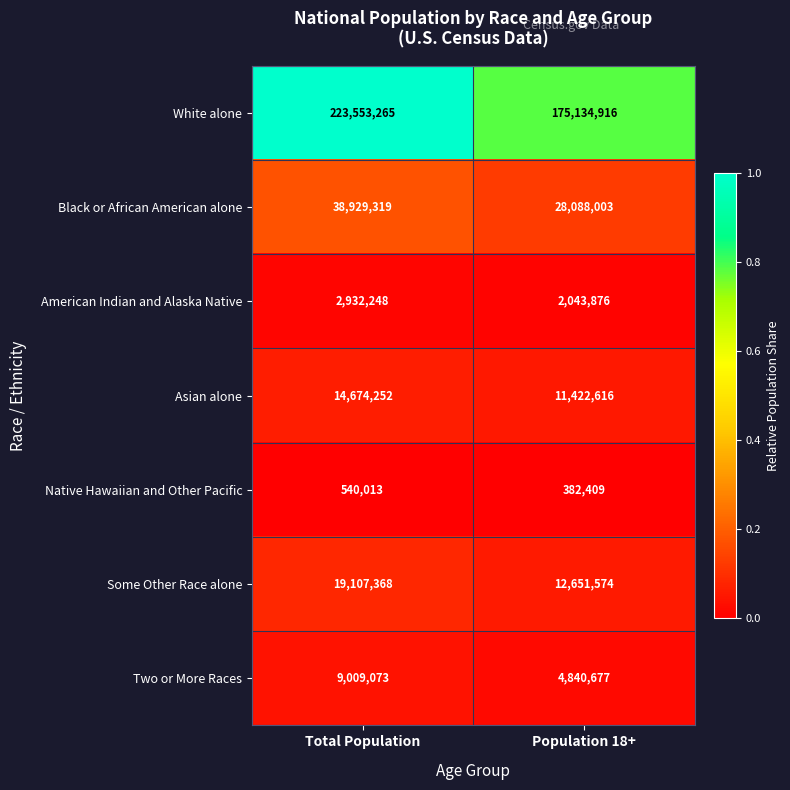

At which label is White alone closest to 199344090?

Population 18+